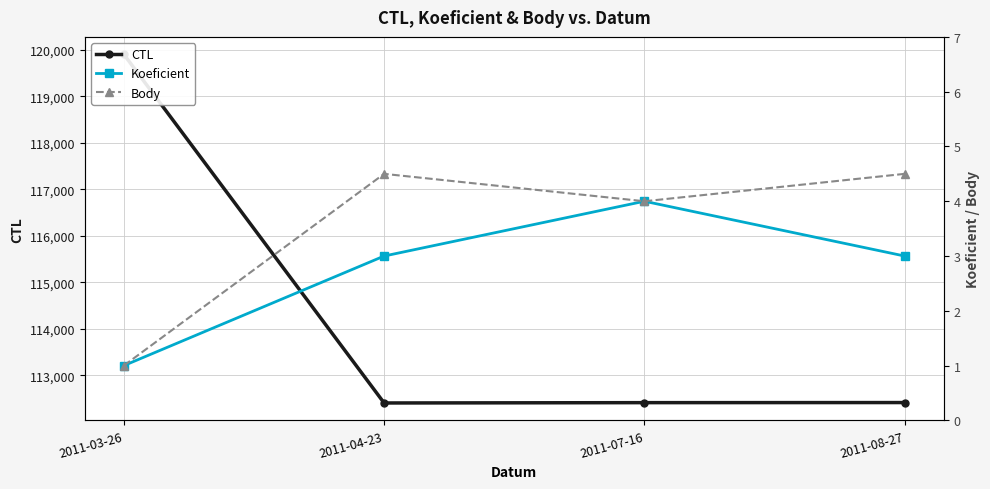

At 2011-04-23, list the series in order from largest to smallest.

CTL, Body, Koeficient